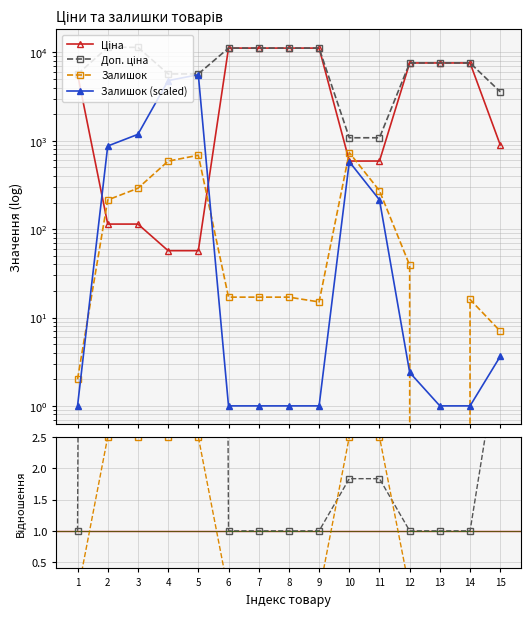

Is it true that Доп./Ціна equals 147.8 at 3?

False